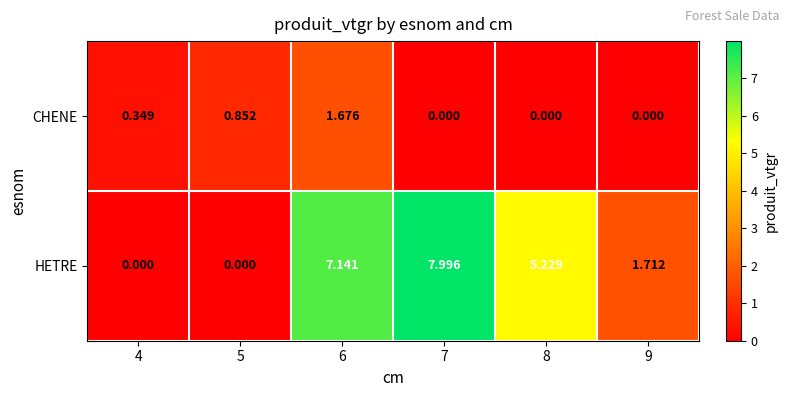

Which series has the largest total across all categories?

HETRE